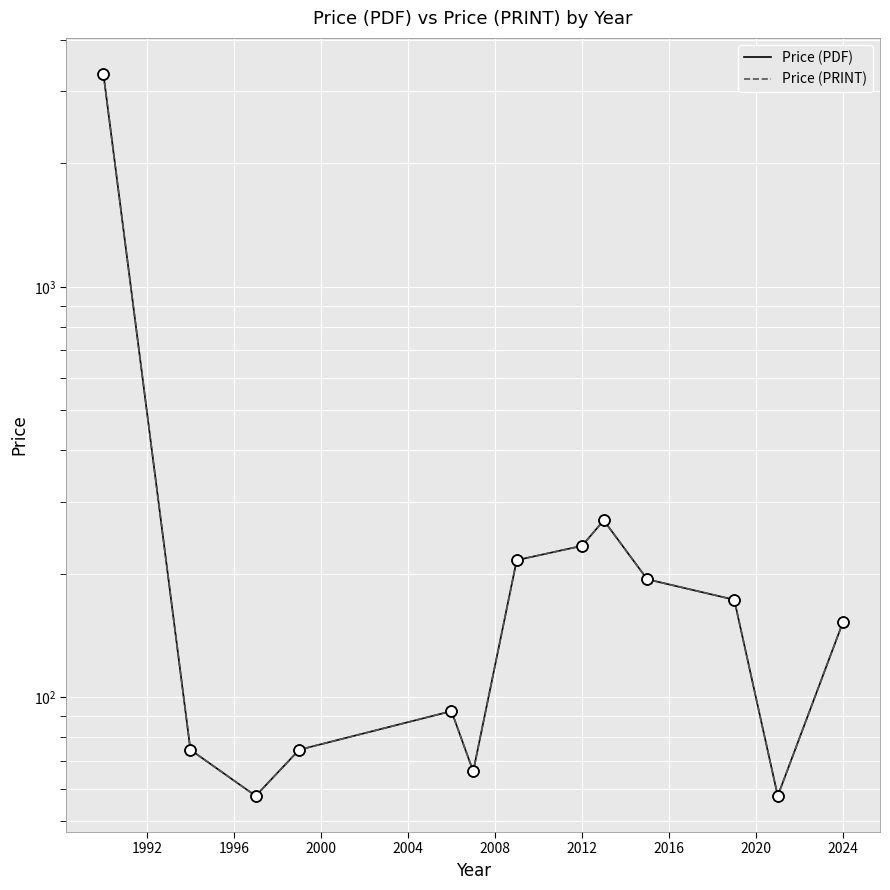

Is the value of Price (PDF) at 2028 greater than the value of Price (PRINT) at 1988?

No